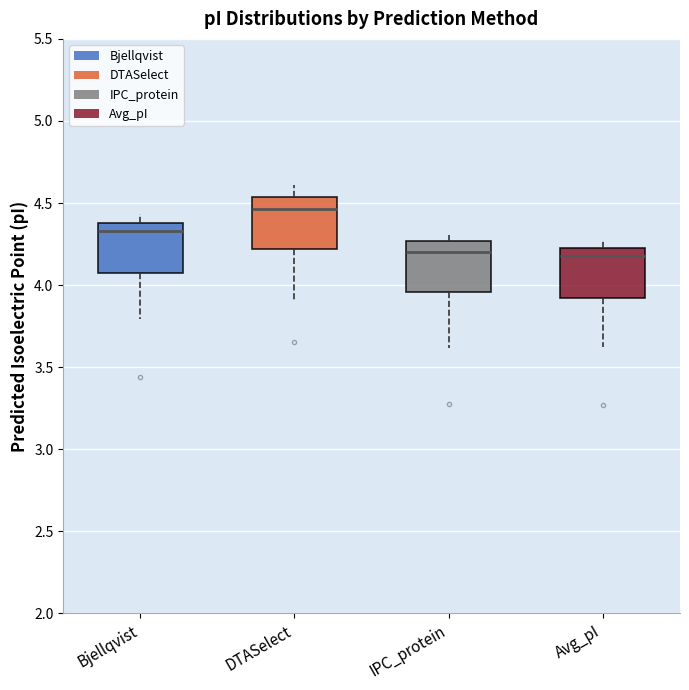

Which box has the highest median line?

DTASelect